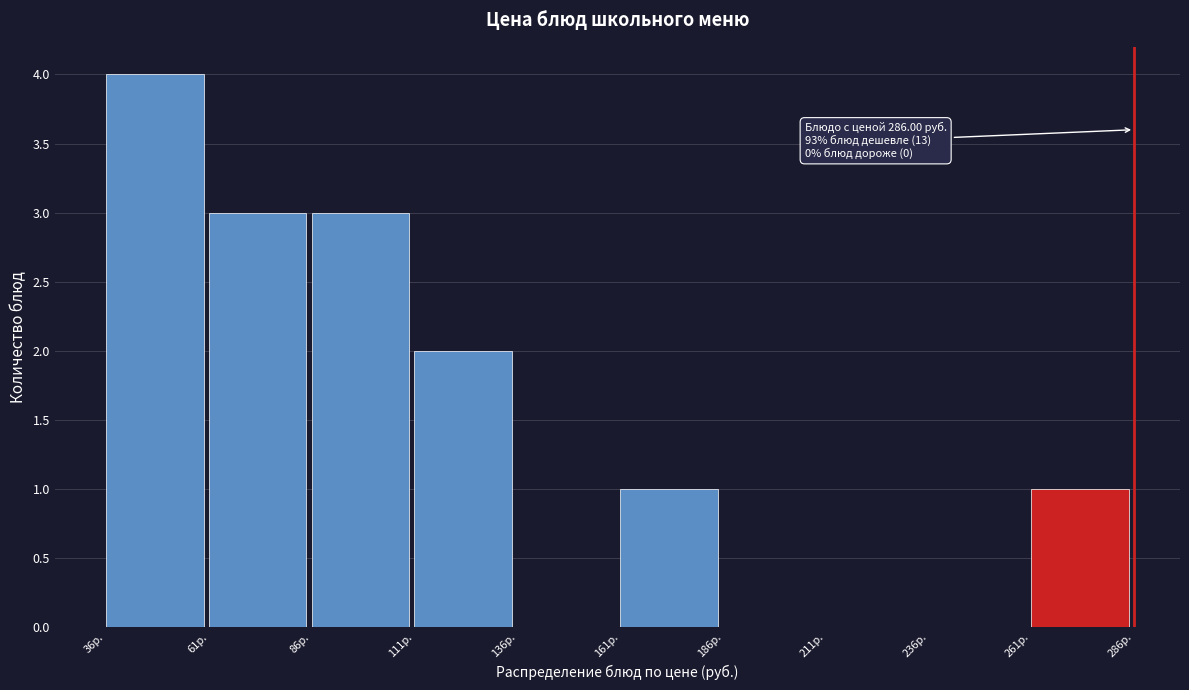

Which range on the x-axis has the tallest bar?

35 to 60